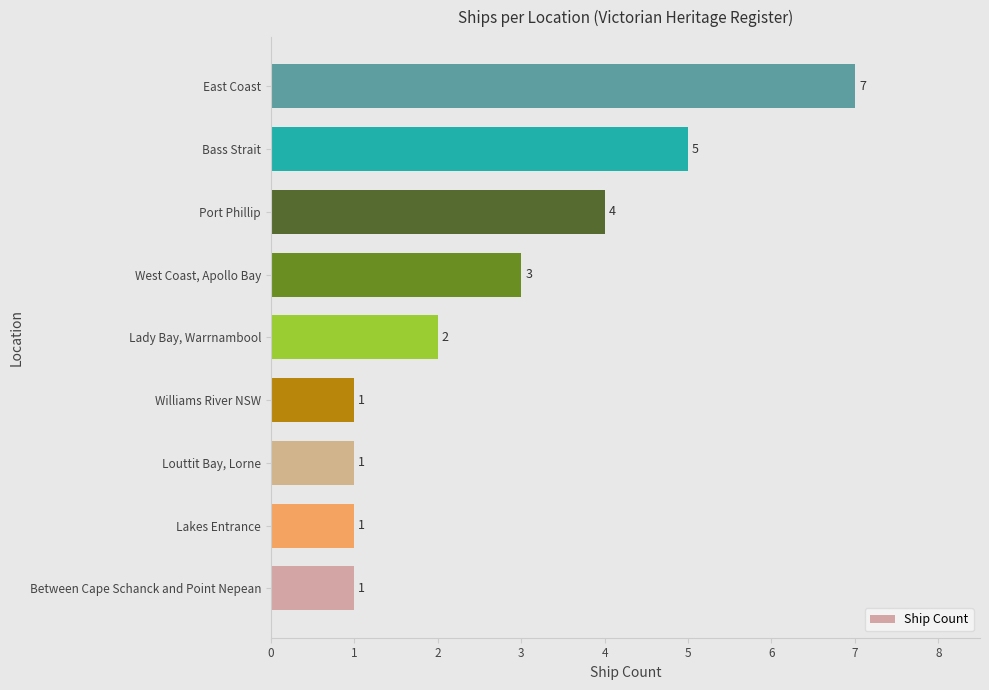

The chart shows a value of 2 at Lakes Entrance. True or false?

False